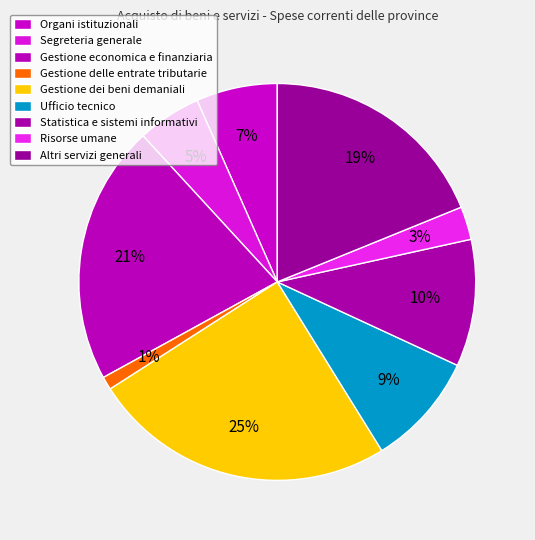

How many slices are in this pie chart?

9